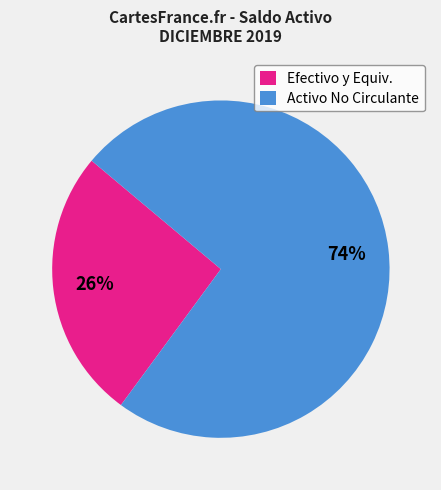

Count the number of slices in the pie.

2